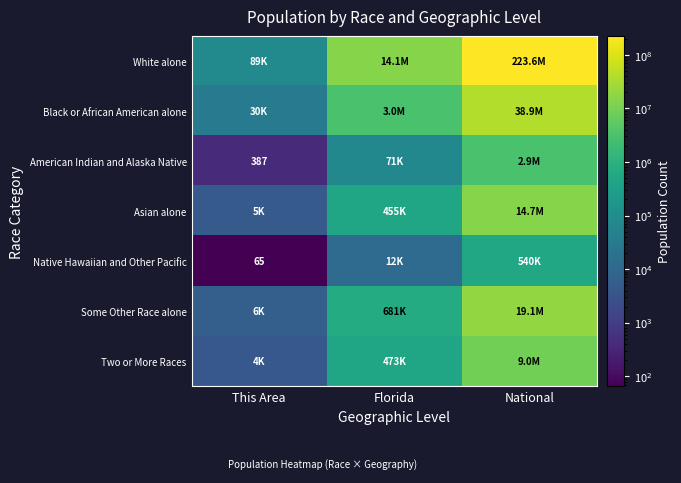

Where does the Native Hawaiian and Other Pacific series first go above 12286?

National